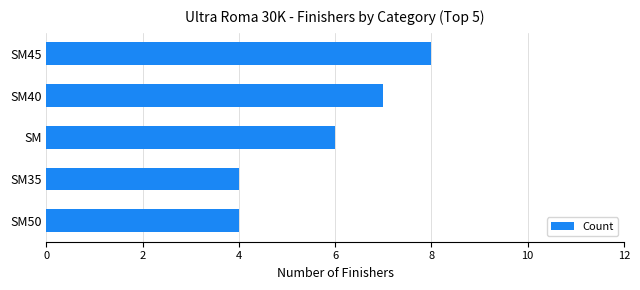

Reading top to bottom, what are all the values shown in this chart?

SM45=8	SM40=7	SM=6	SM35=4	SM50=4